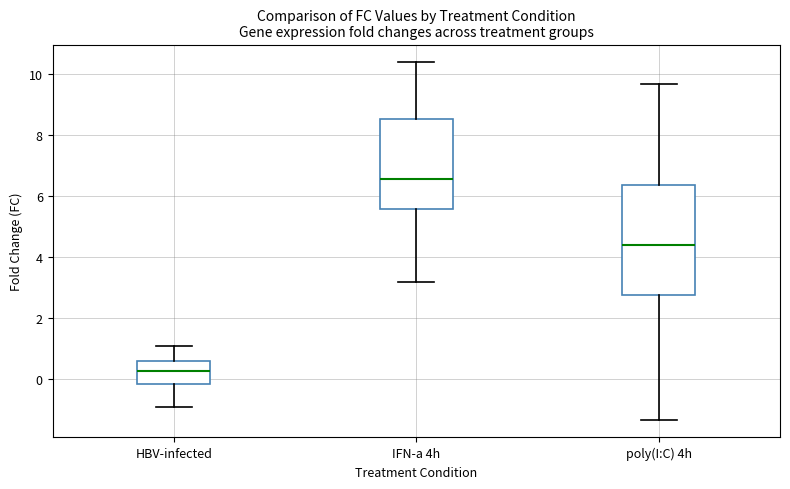

Reading left to right, transcribe this box plot: for each box, give where its median line is, the range the box spans, and where its two whiskers end, as read against the y-axis. The values are not printed on the chart, so give them approximately, as read against the axis.

HBV-infected: median 0.2, box -0.2 to 0.6, whiskers -1.0 to 1.0
IFN-a 4h: median 6.6, box 5.6 to 8.6, whiskers 3.2 to 10.4
poly(I:C) 4h: median 4.4, box 2.8 to 6.4, whiskers -1.4 to 9.6